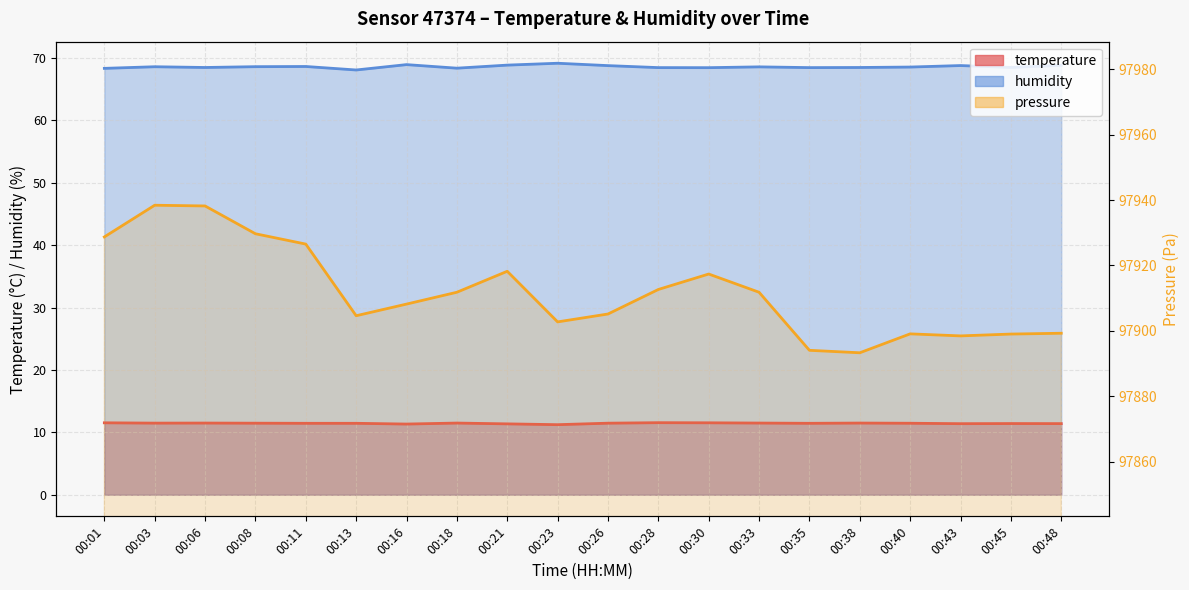

What is the lowest value of the humidity series?

68.1